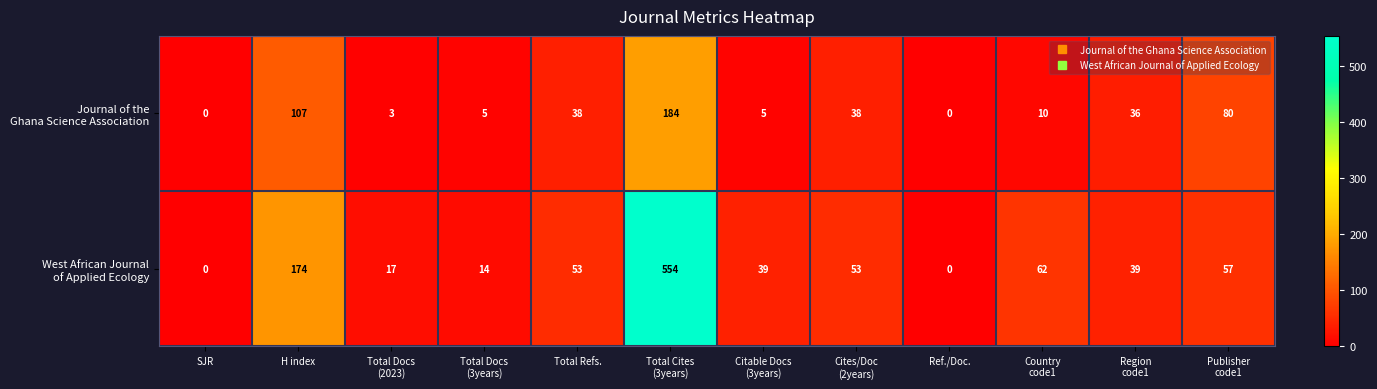

What is the difference between the highest and lowest values at H index?

67